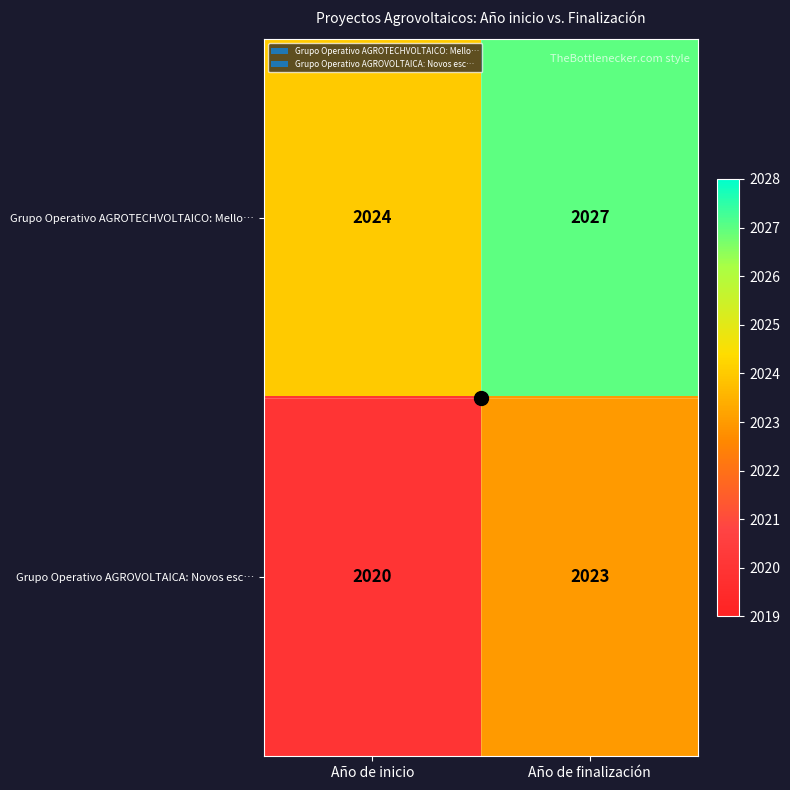

What is the sum of all Grupo Operativo AGROVOLTAICA: Novos esc… values?

4043